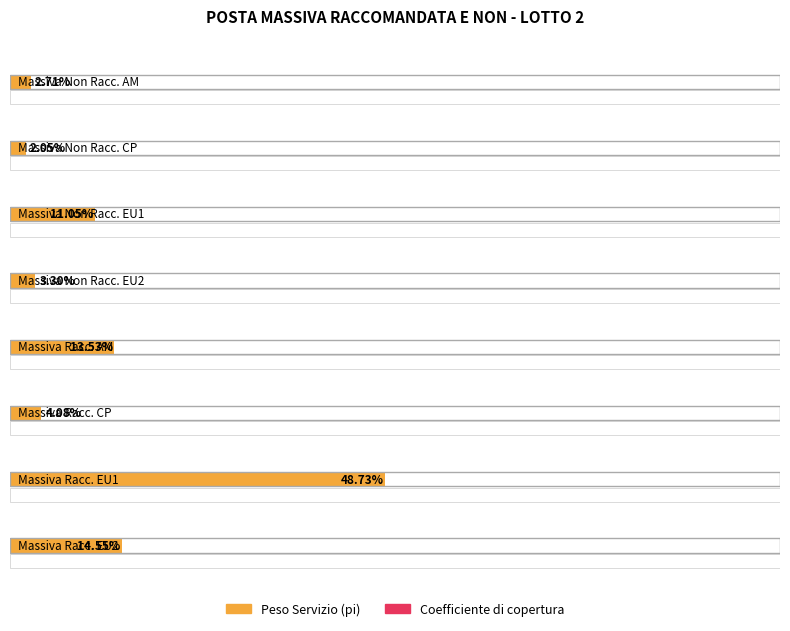

What position from the left is Massiva Non Racc. CP?

2